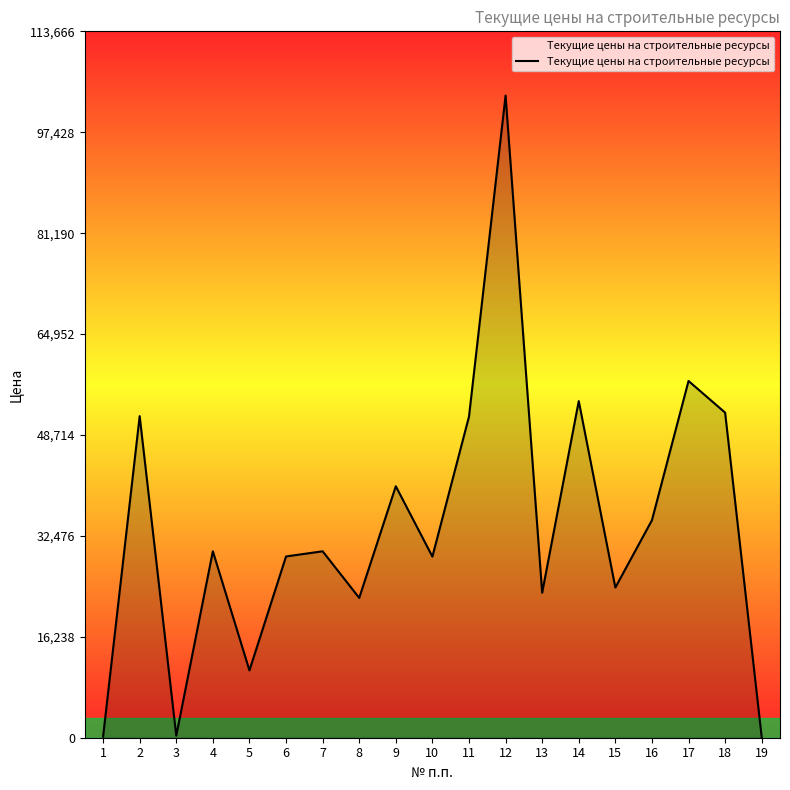

What is the greatest value displayed?

103333.3